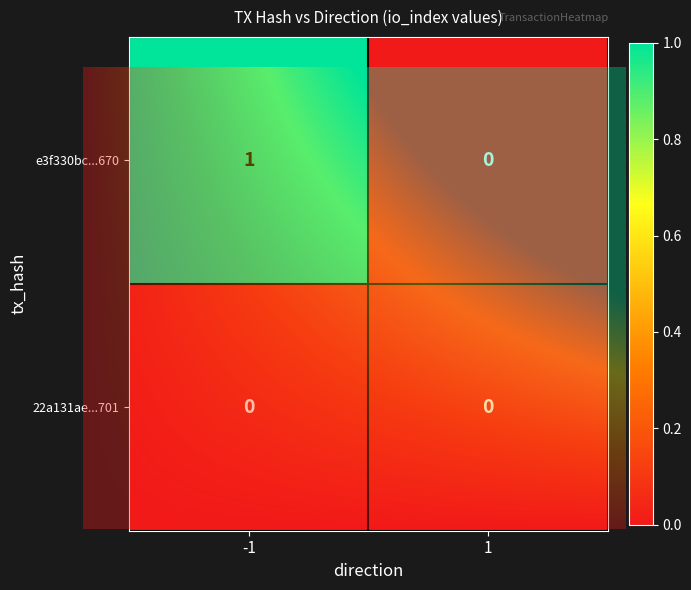

What is the sum of all e3f330bc08be5c7bd3f4827c43916be27ea6670 values?

1